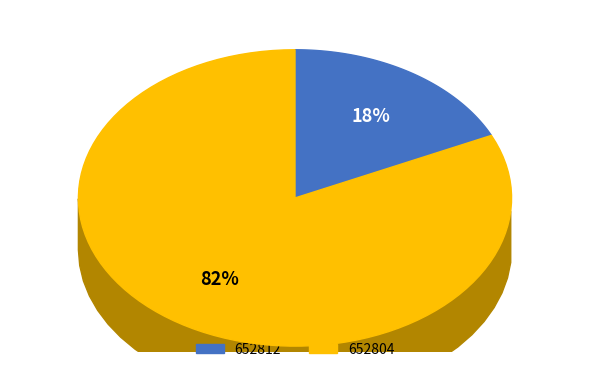

Does any single category account for the majority?

Yes